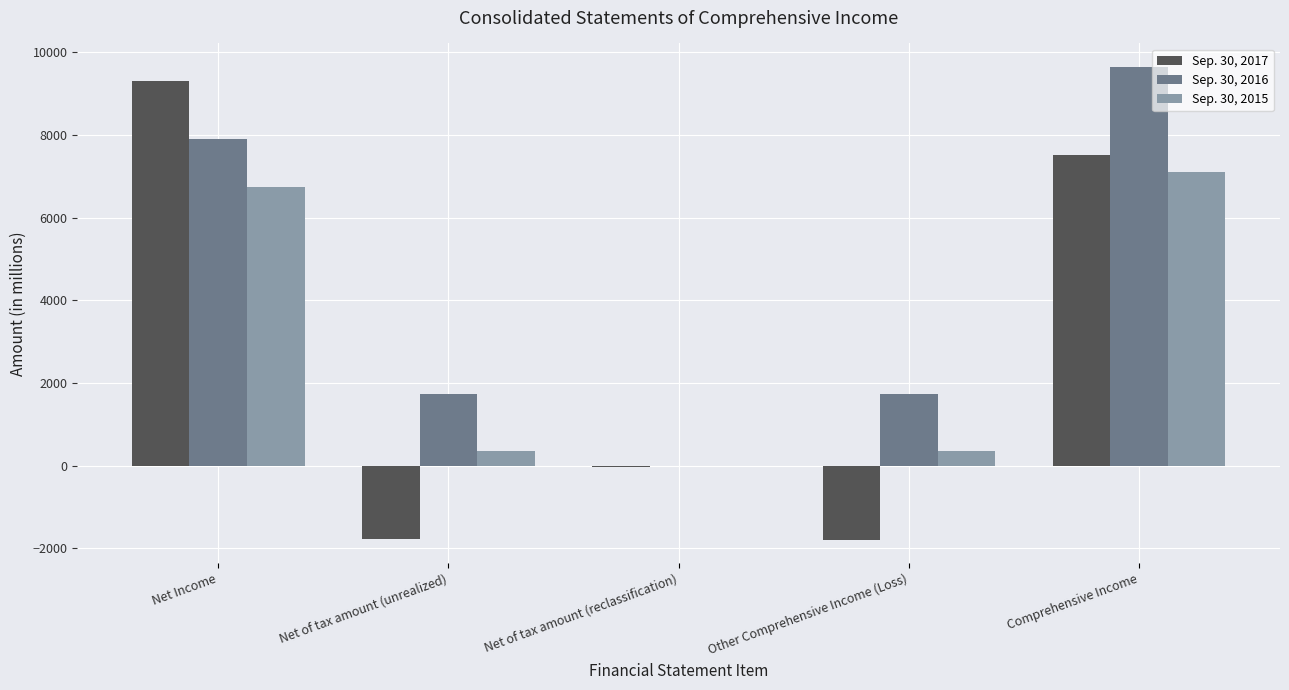

Which series has the largest total across all categories?

Sep. 30, 2016